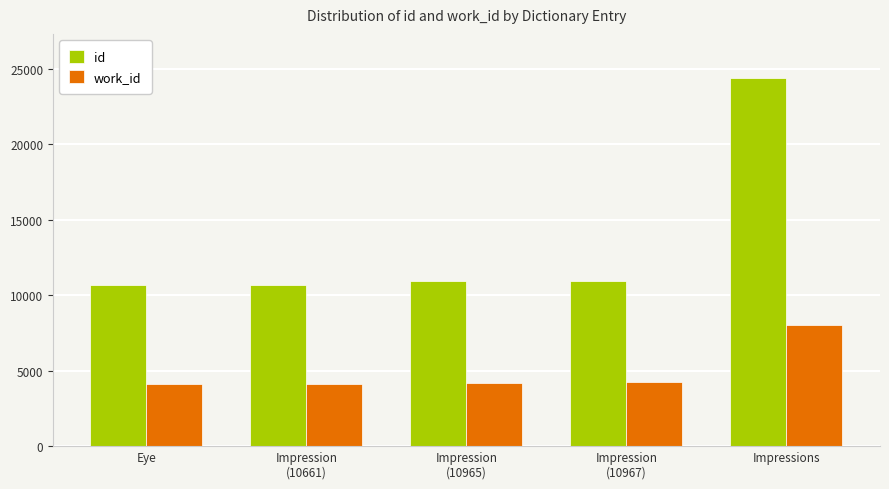

Which series has the widest spread of values?

id